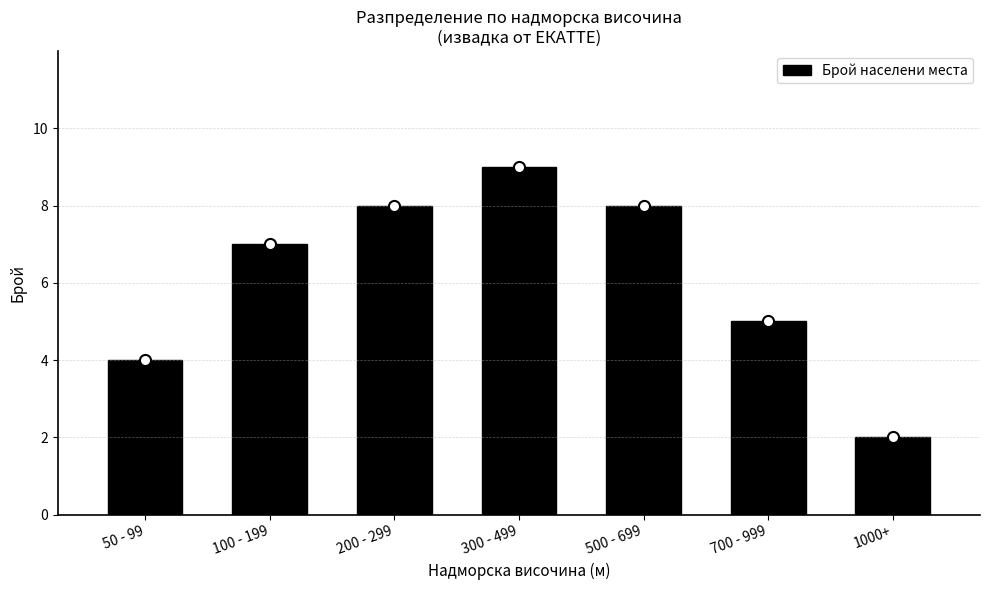

What is the label of the 1st bar from the right?

1000+